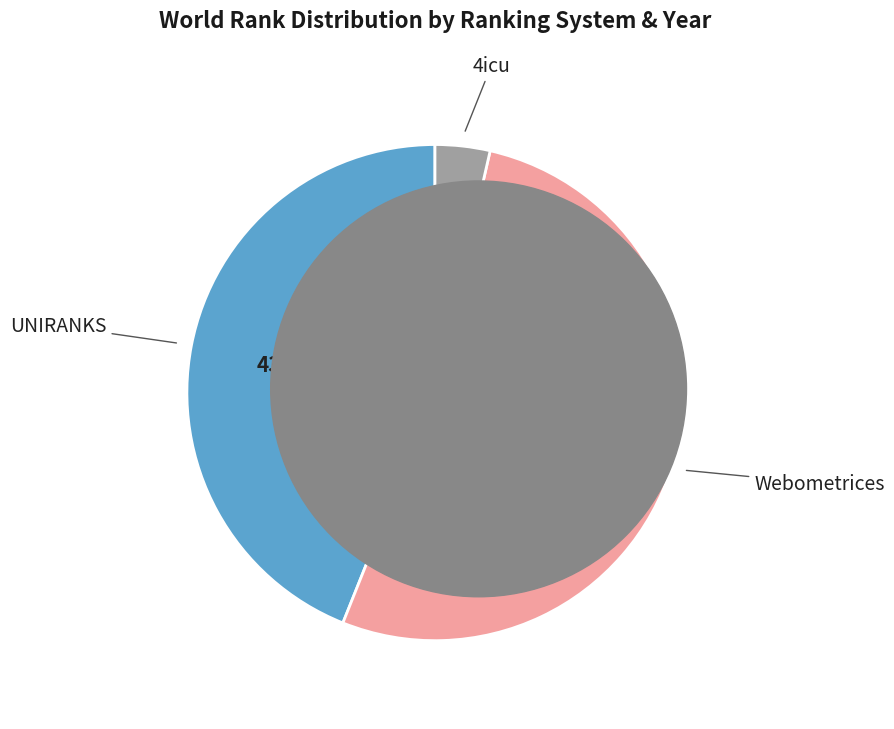

Is there any slice that represents more than half of the pie?

Yes